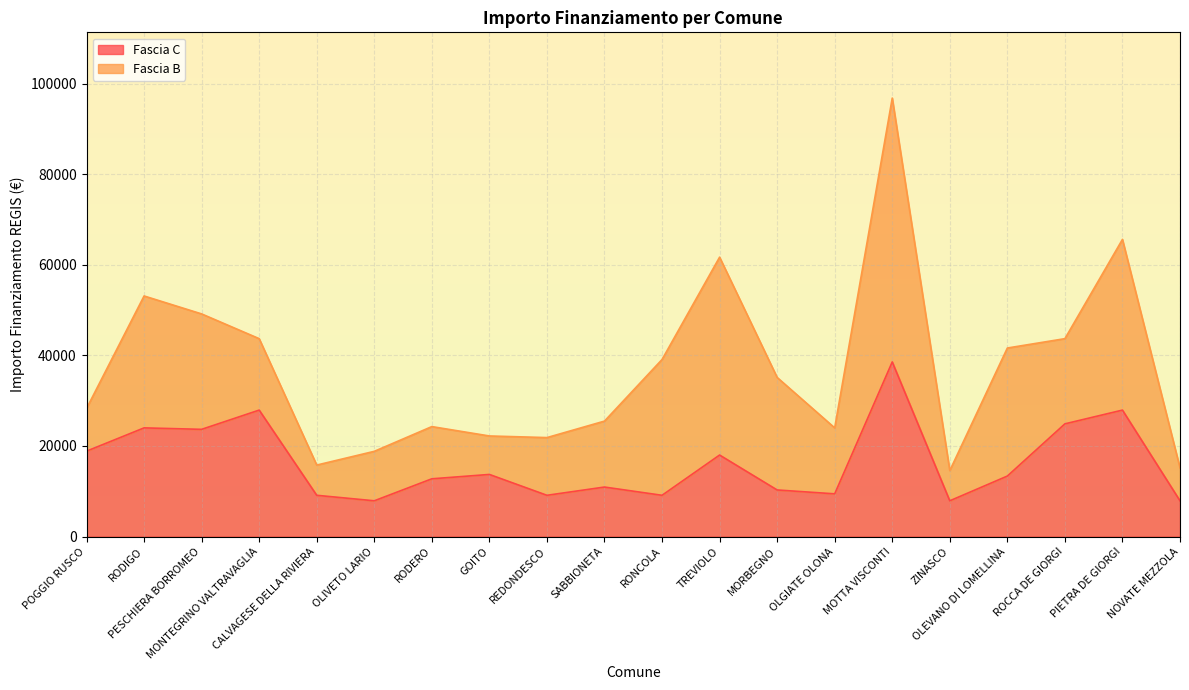

The chart shows a value of 24887 at ROCCA DE GIORGI. True or false?

True